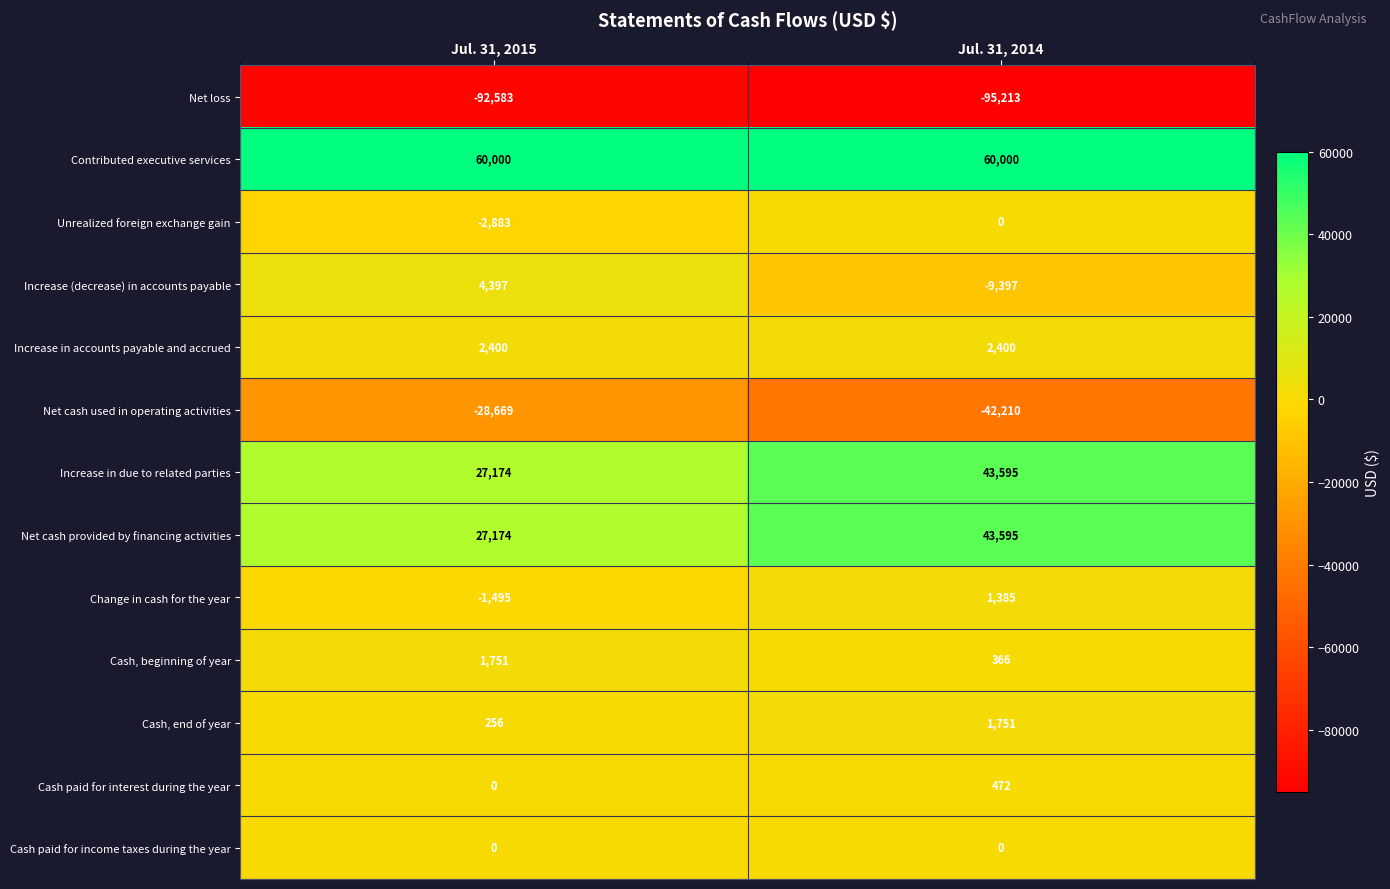

At which category is the sum across all series the highest?

Jul. 31, 2014